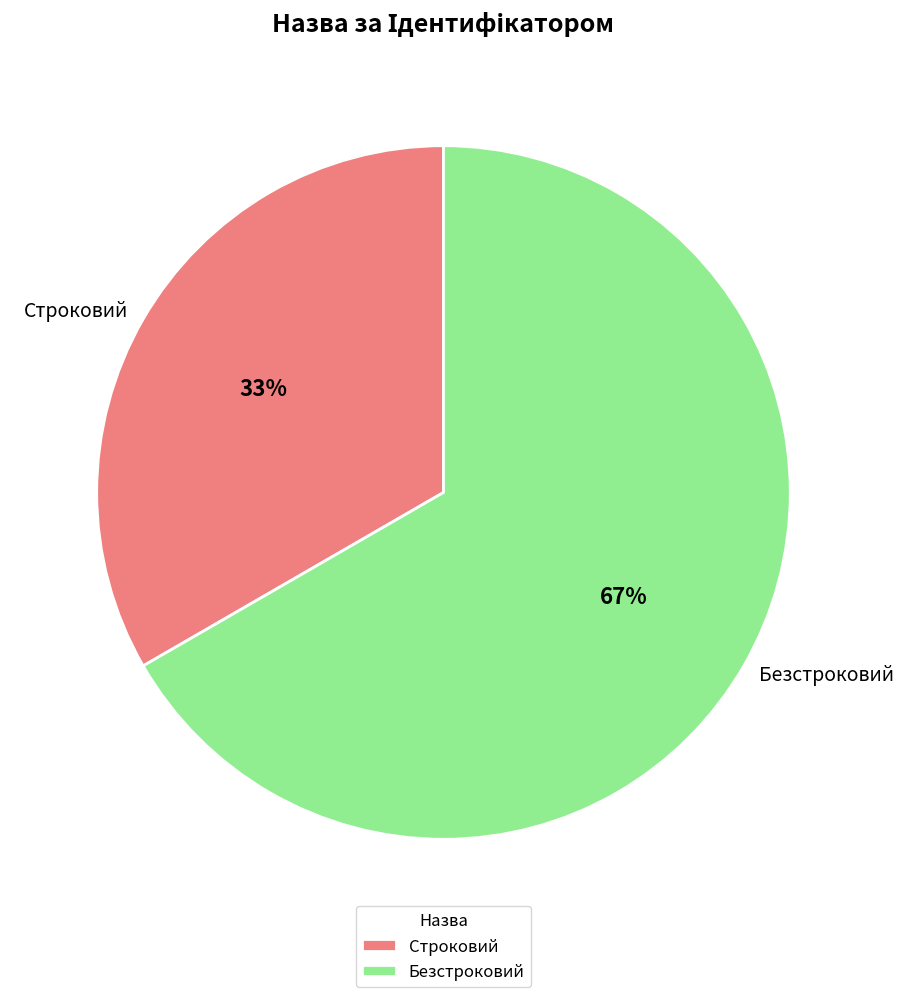

What is the ratio of the value at Безстроковий to the value at Строковий?

2.0